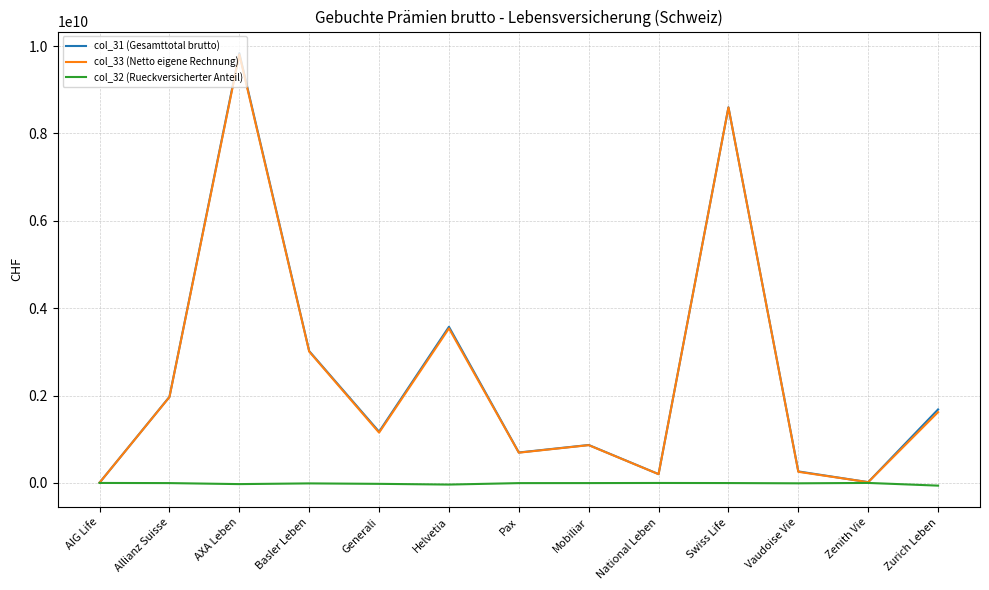

How many interior local valleys does the col_31 (Gesamttotal brutto) series have?

4